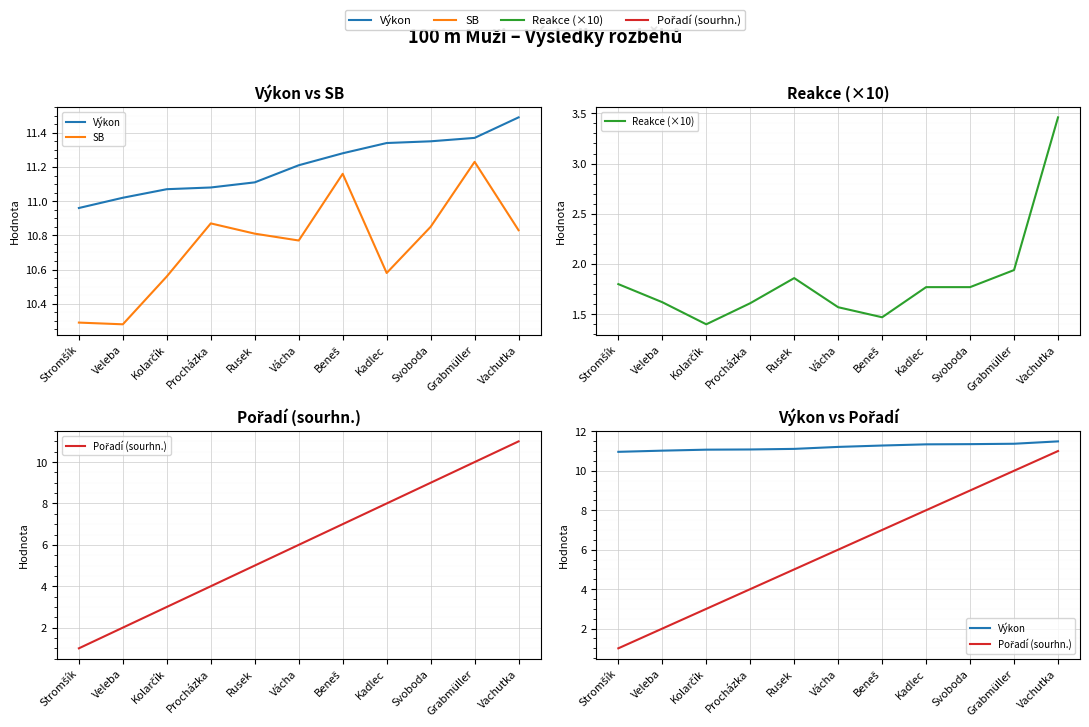

Which label corresponds to the largest value in the chart?

Vachutka